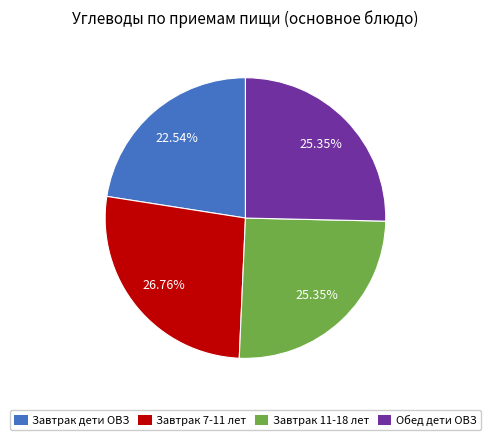

To the nearest percent, what is the average slice percentage?

25%